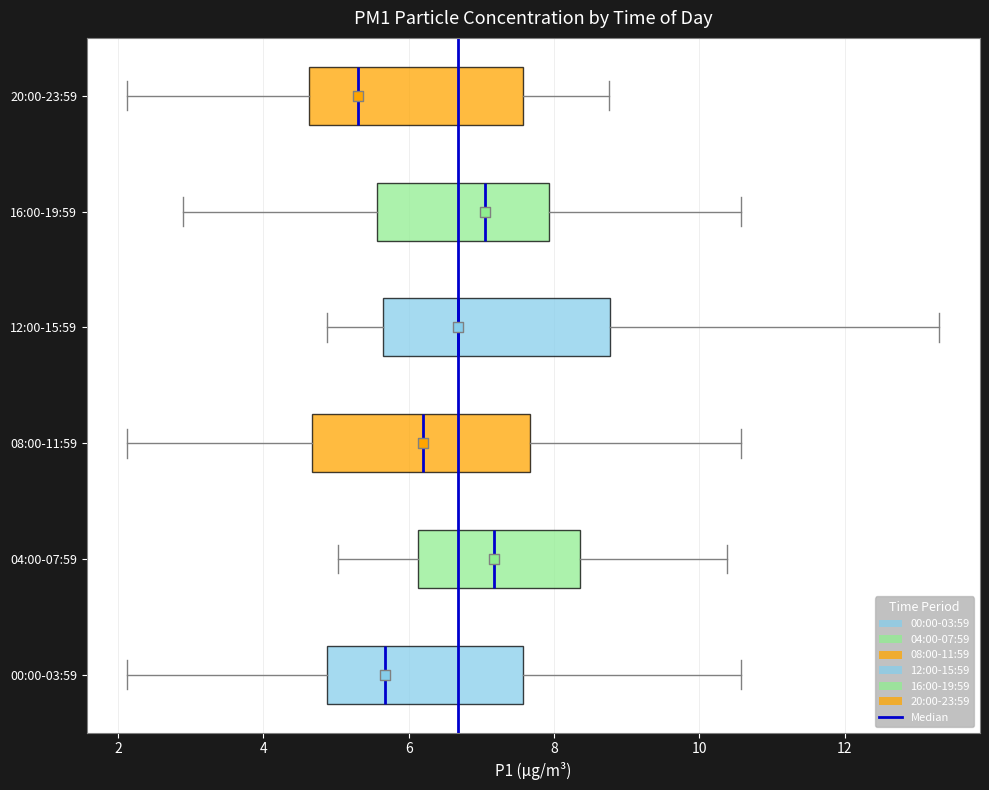

Reading bottom to top, read every box against the x-axis: the position of its median line, the range the box covers, and the ends of its whiskers. The values are not printed on the chart, so give them approximately, as read against the axis.

00:00-03:59: median 5.6, box 4.8 to 7.6, whiskers 2.2 to 10.6
04:00-07:59: median 7.2, box 6.2 to 8.4, whiskers 5.0 to 10.4
08:00-11:59: median 6.2, box 4.6 to 7.6, whiskers 2.2 to 10.6
12:00-15:59: median 6.6, box 5.6 to 8.8, whiskers 4.8 to 13.4
16:00-19:59: median 7.0, box 5.6 to 8.0, whiskers 3.0 to 10.6
20:00-23:59: median 5.4, box 4.6 to 7.6, whiskers 2.2 to 8.8